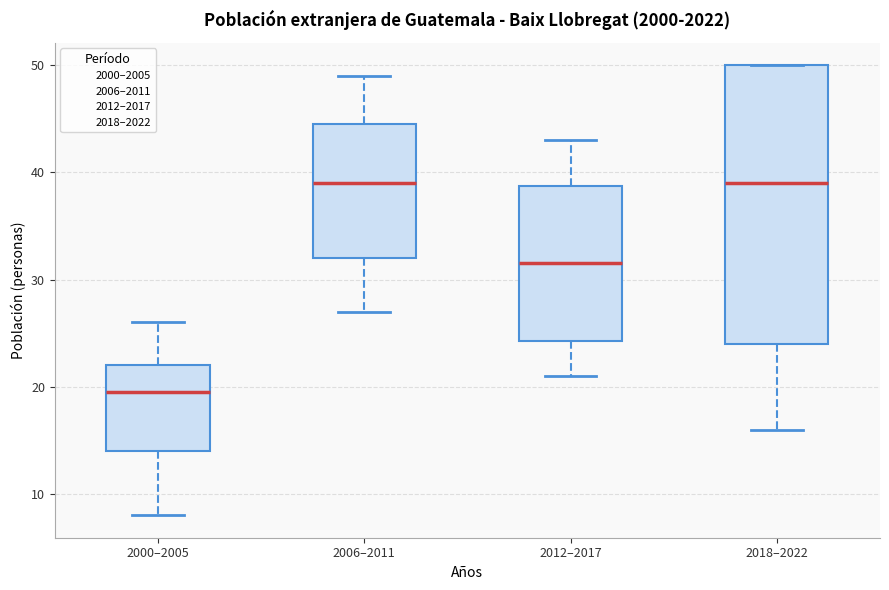

Reading left to right, read every box against the y-axis: the position of its median line, the range the box covers, and the ends of its whiskers. The values are not printed on the chart, so give them approximately, as read against the axis.

2000–2005: median 20, box 14 to 22, whiskers 8 to 26
2006–2011: median 39, box 32 to 45, whiskers 27 to 49
2012–2017: median 32, box 24 to 39, whiskers 21 to 43
2018–2022: median 39, box 24 to 50, whiskers 16 to 50